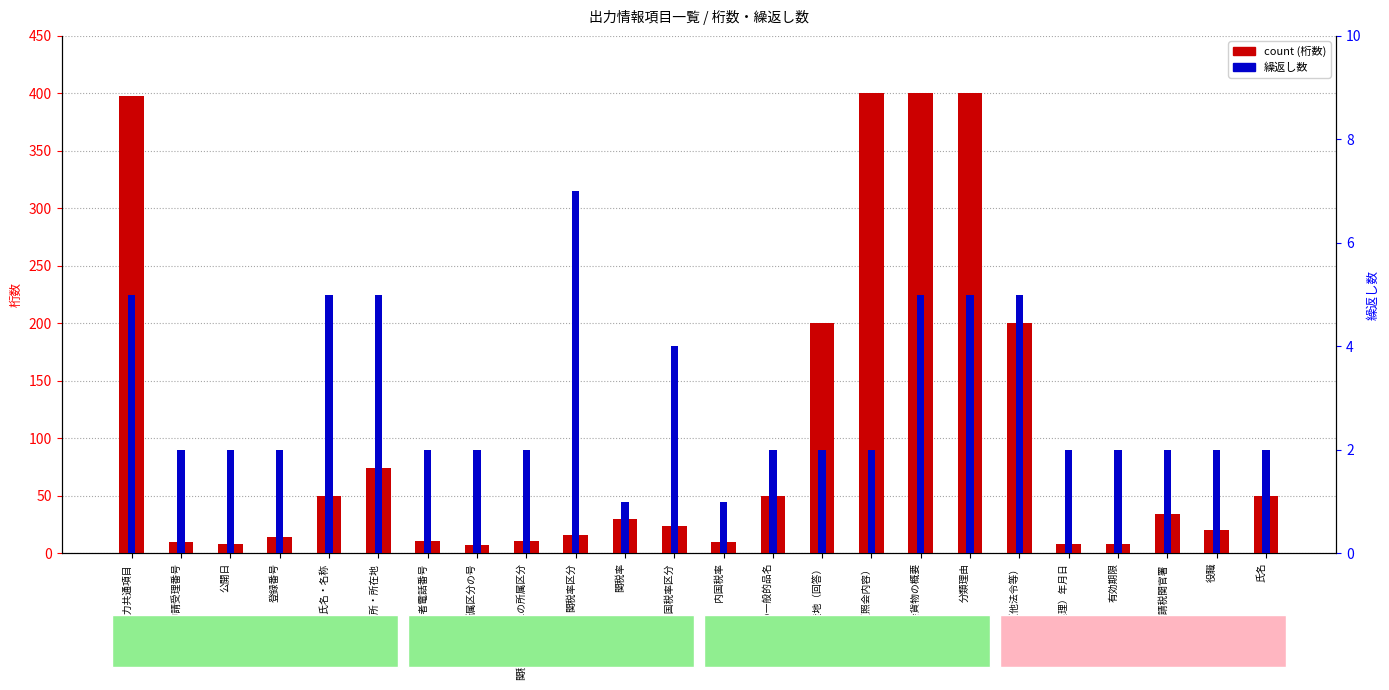

How many data points in 繰返し数 are less than 2?

2